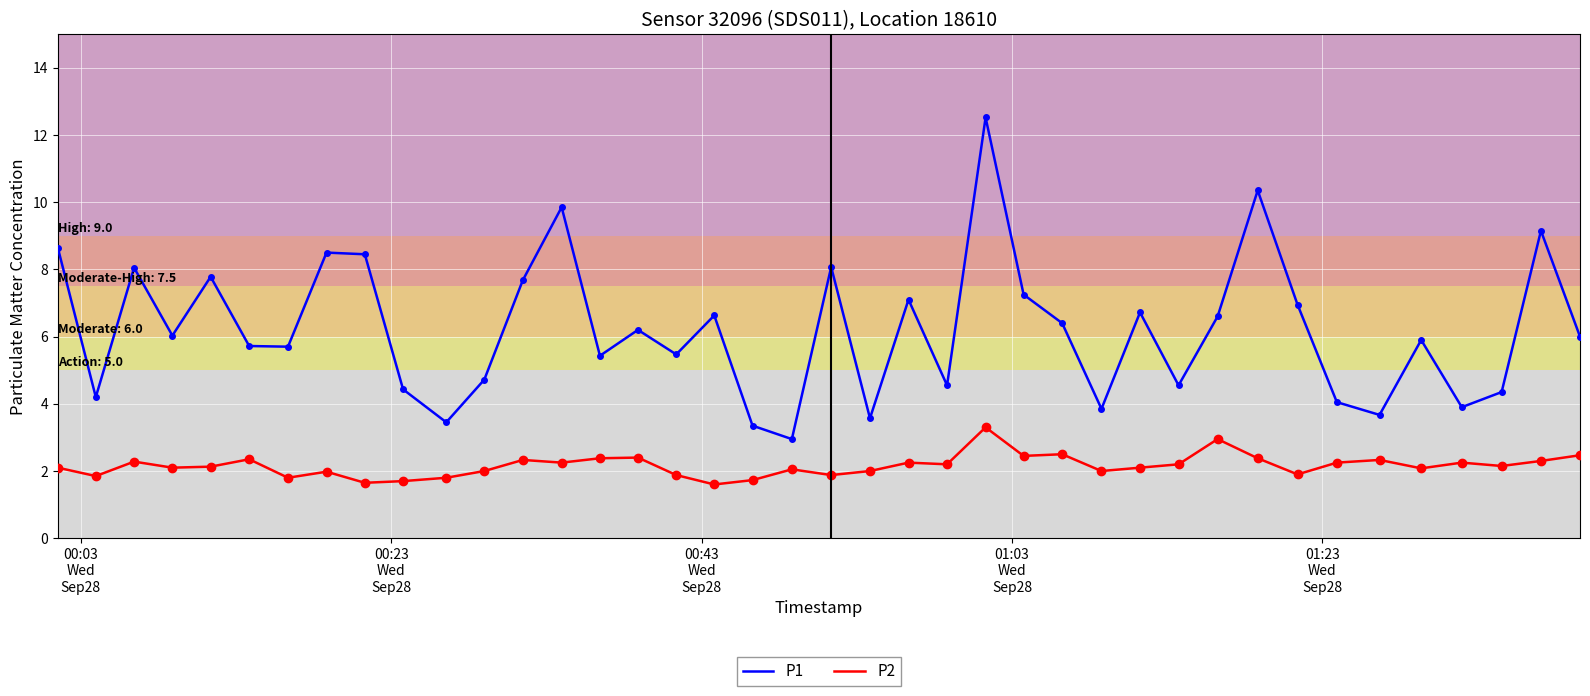

What is the maximum value for P1?

12.5